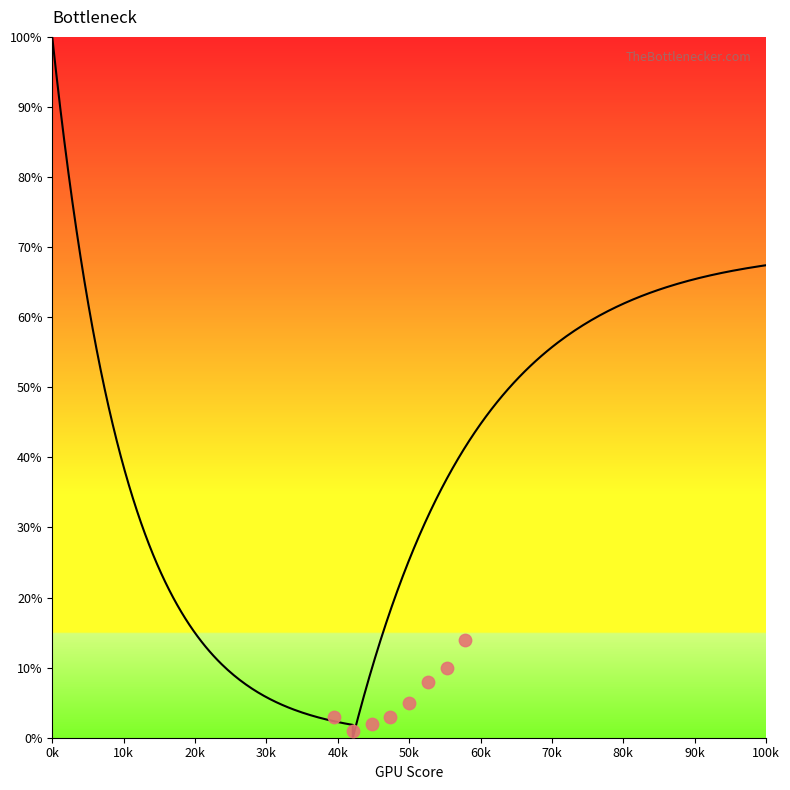

What is the change in value from 5 to 9?

-64